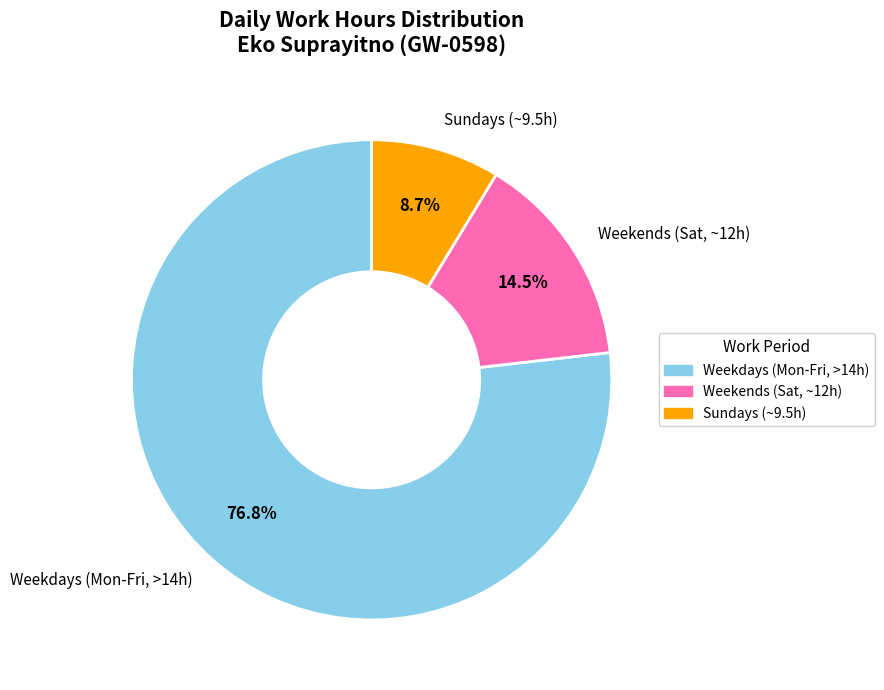

Rank the categories by value from highest to lowest.

Weekdays (Mon-Fri, >14h), Weekends (Sat, ~12h), Sundays (~9.5h)